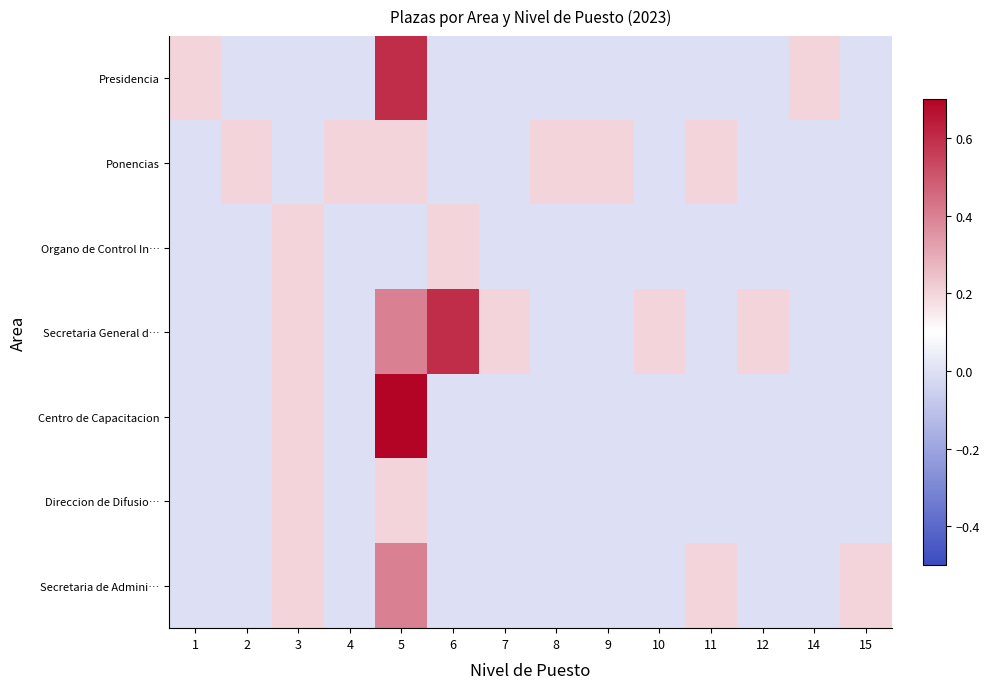

Reading left to right, transcribe all the data shown in this chart.

Presidencia: 1=0.2	2=0.0	3=0.0	4=0.0	5=0.6	6=0.0	7=0.0	8=0.0	9=0.0	10=0.0	11=0.0	12=0.0	14=0.2	15=0.0
Ponencias: 1=0.0	2=0.2	3=0.0	4=0.2	5=0.2	6=0.0	7=0.0	8=0.2	9=0.2	10=0.0	11=0.2	12=0.0	14=0.0	15=0.0
Organo de Control In…: 1=0.0	2=0.0	3=0.2	4=0.0	5=0.0	6=0.2	7=0.0	8=0.0	9=0.0	10=0.0	11=0.0	12=0.0	14=0.0	15=0.0
Secretaria General d…: 1=0.0	2=0.0	3=0.2	4=0.0	5=0.4	6=0.6	7=0.2	8=0.0	9=0.0	10=0.2	11=0.0	12=0.2	14=0.0	15=0.0
Centro de Capacitacion: 1=0.0	2=0.0	3=0.2	4=0.0	5=1.0	6=0.0	7=0.0	8=0.0	9=0.0	10=0.0	11=0.0	12=0.0	14=0.0	15=0.0
Direccion de Difusio…: 1=0.0	2=0.0	3=0.2	4=0.0	5=0.2	6=0.0	7=0.0	8=0.0	9=0.0	10=0.0	11=0.0	12=0.0	14=0.0	15=0.0
Secretaria de Admini…: 1=0.0	2=0.0	3=0.2	4=0.0	5=0.4	6=0.0	7=0.0	8=0.0	9=0.0	10=0.0	11=0.2	12=0.0	14=0.0	15=0.2